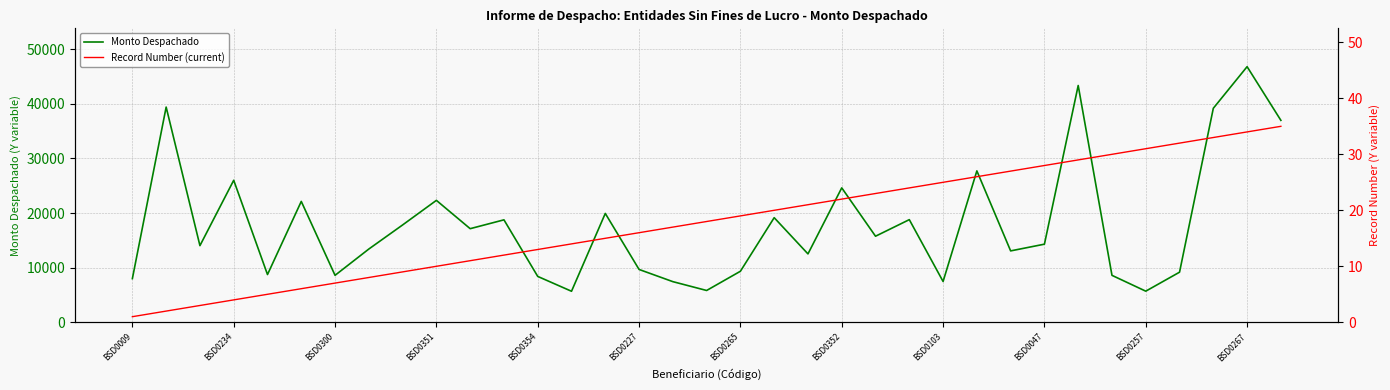

Which category has the lowest value across all series?

BSD0009